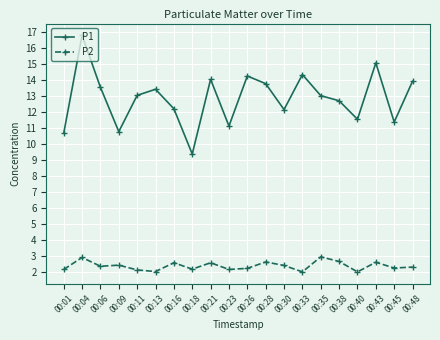

Is the value of P1 at 00:21 greater than the value of P2 at 00:40?

Yes